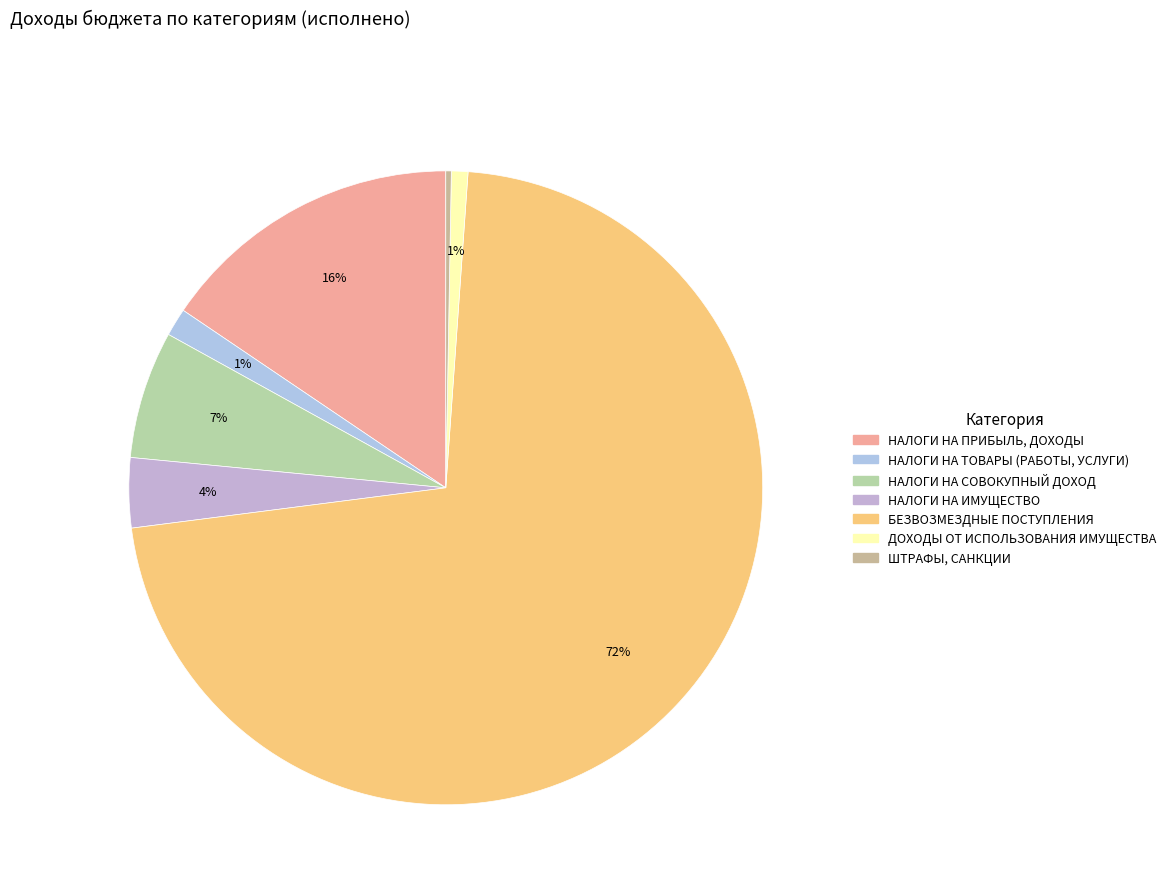

Is it true that НАЛОГИ НА ПРИБЫЛЬ, ДОХОДЫ is 29% of the pie?

False